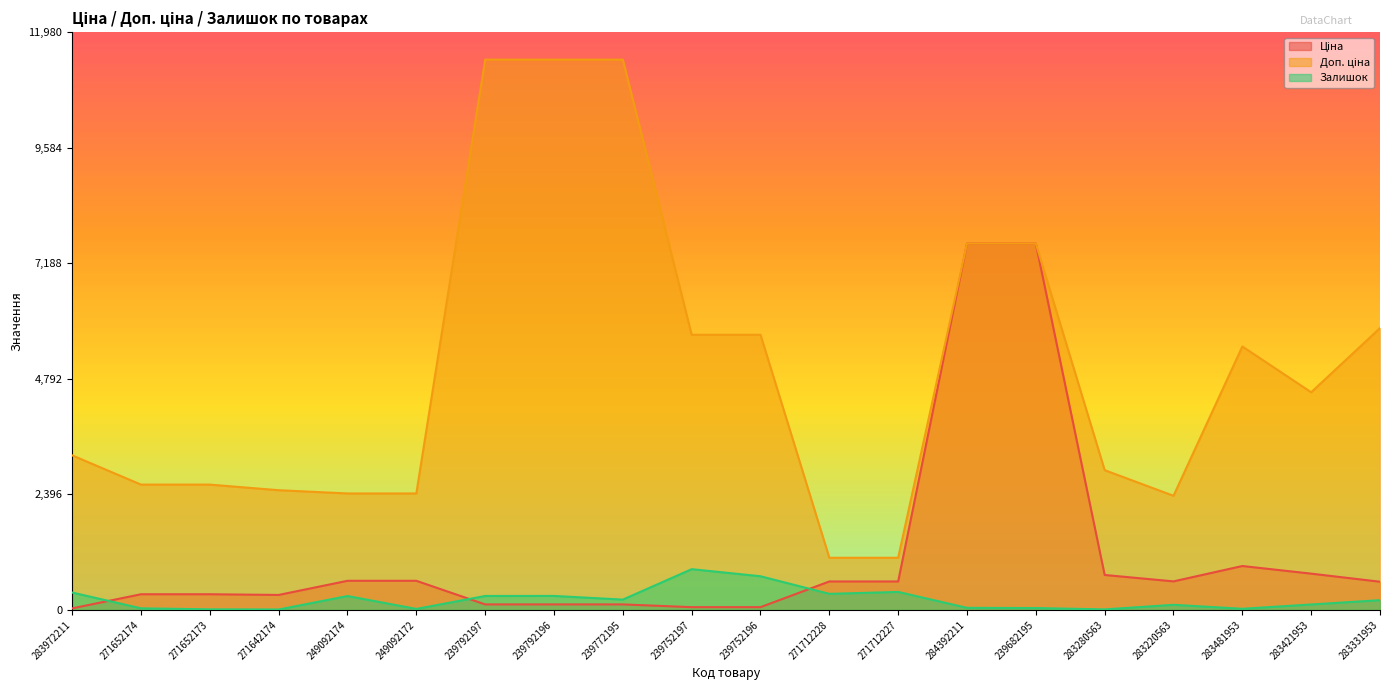

True or false: Залишок and Доп. ціна cross at least once.

False